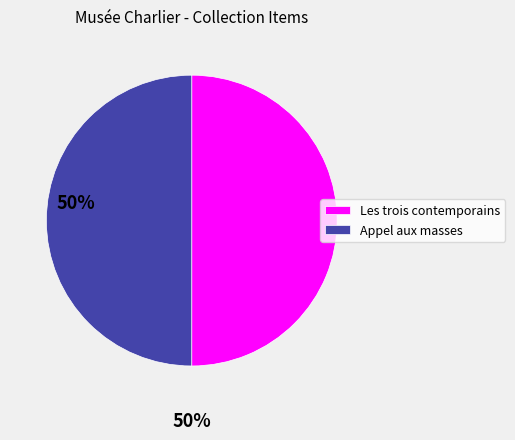

Is it true that Appel aux masses is 57% of the pie?

False